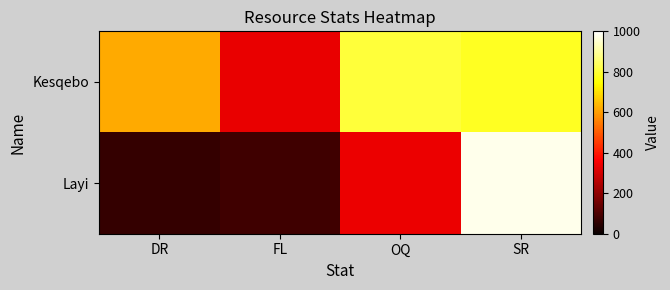

List the series in order of their overall mean, lowest first.

Layi, Kesqebo